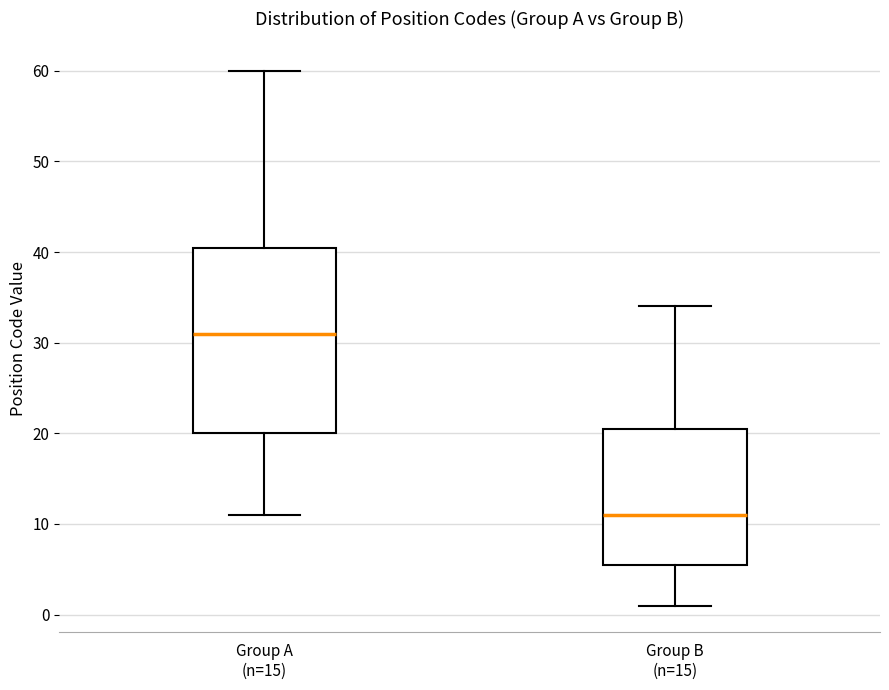

Reading left to right, read every box against the y-axis: the position of its median line, the range the box covers, and the ends of its whiskers. The values are not printed on the chart, so give them approximately, as read against the axis.

Group A (n=15): median 31, box 20 to 41, whiskers 11 to 60
Group B (n=15): median 11, box 6 to 21, whiskers 1 to 34